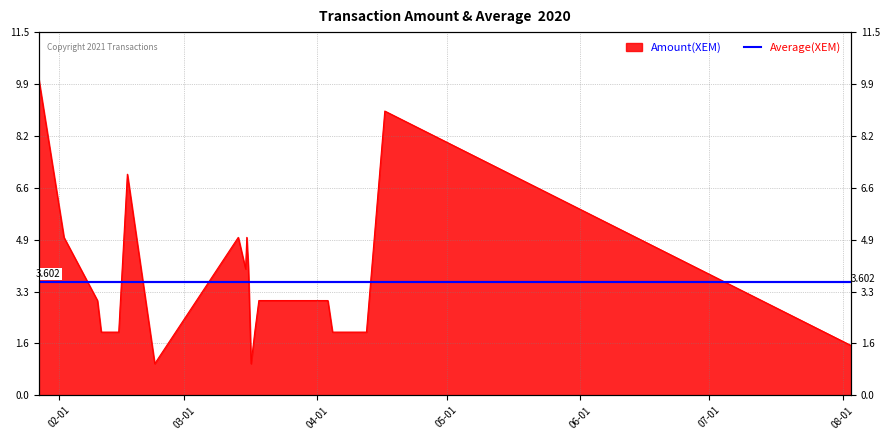

What is the maximum value shown in the chart?

10.0